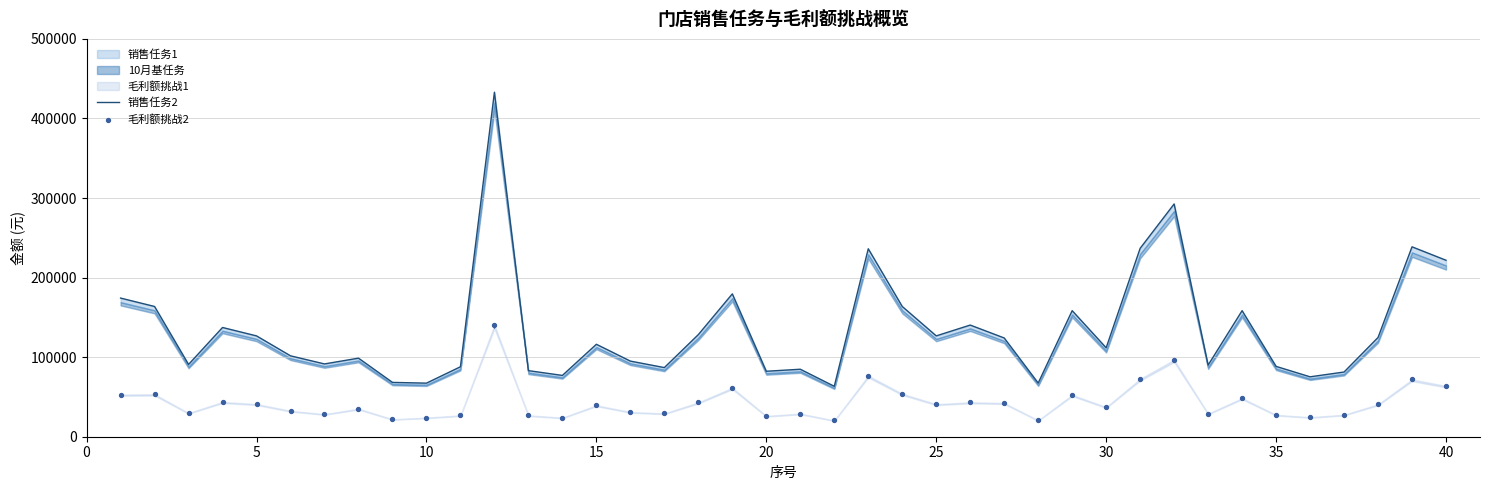

Which series reaches the maximum Y coordinate?

销售任务2